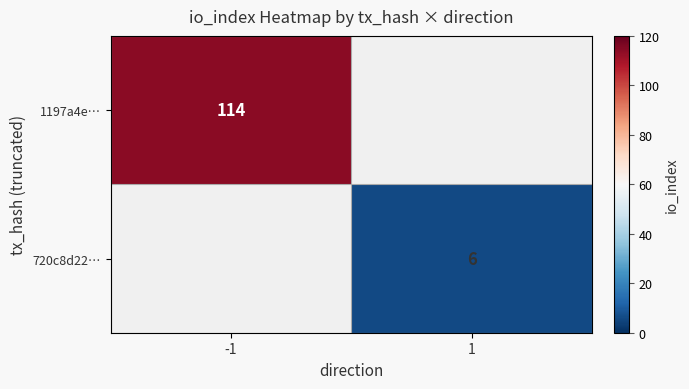

Is it true that 720c8d22… equals 9 at 1?

False